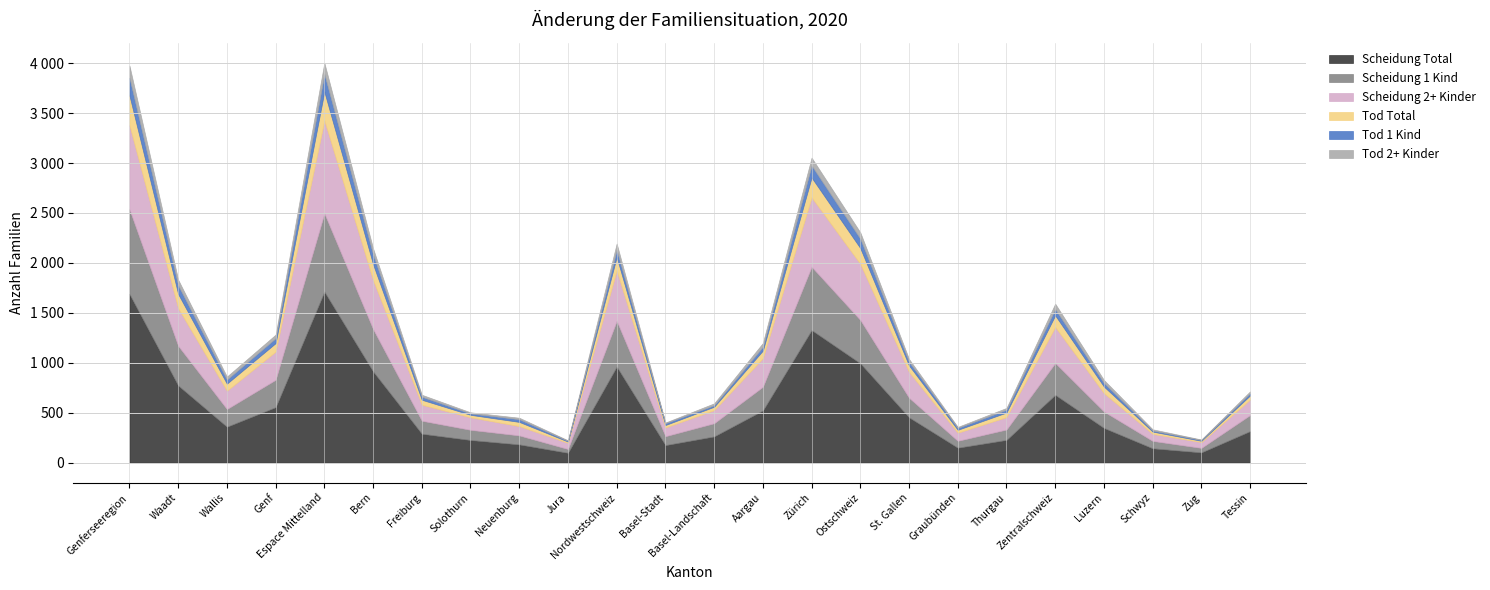

What is the smallest value displayed?

5